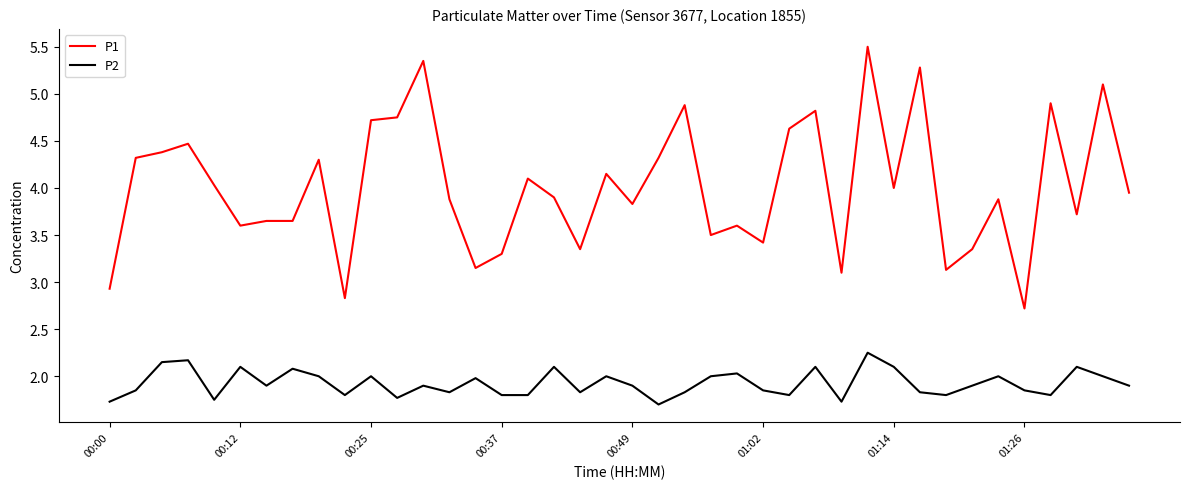

Rank the series by their average value, from highest to lowest.

P1, P2